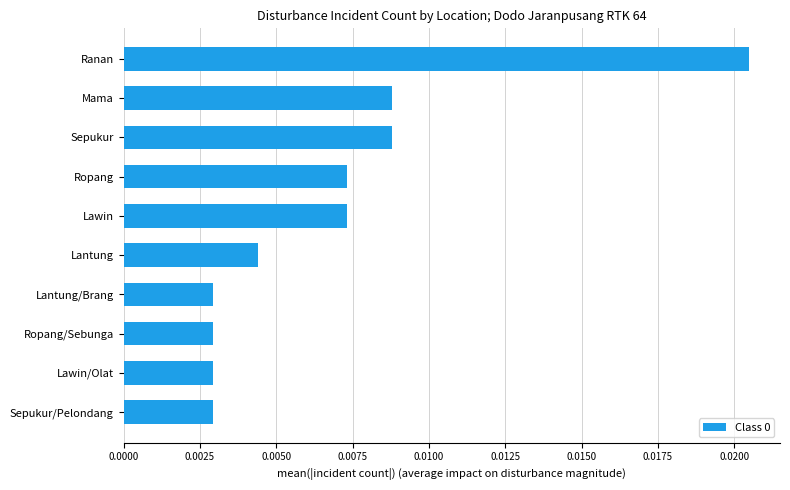

Which has a higher value, Lantung/Brang or Mama?

Mama